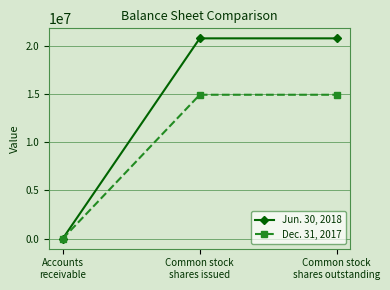

Reading left to right, list all the values displayed in this chart.

Jun. 30, 2018: 6037	20740997	20740997
Dec. 31, 2017: 6190	14902527	14902527